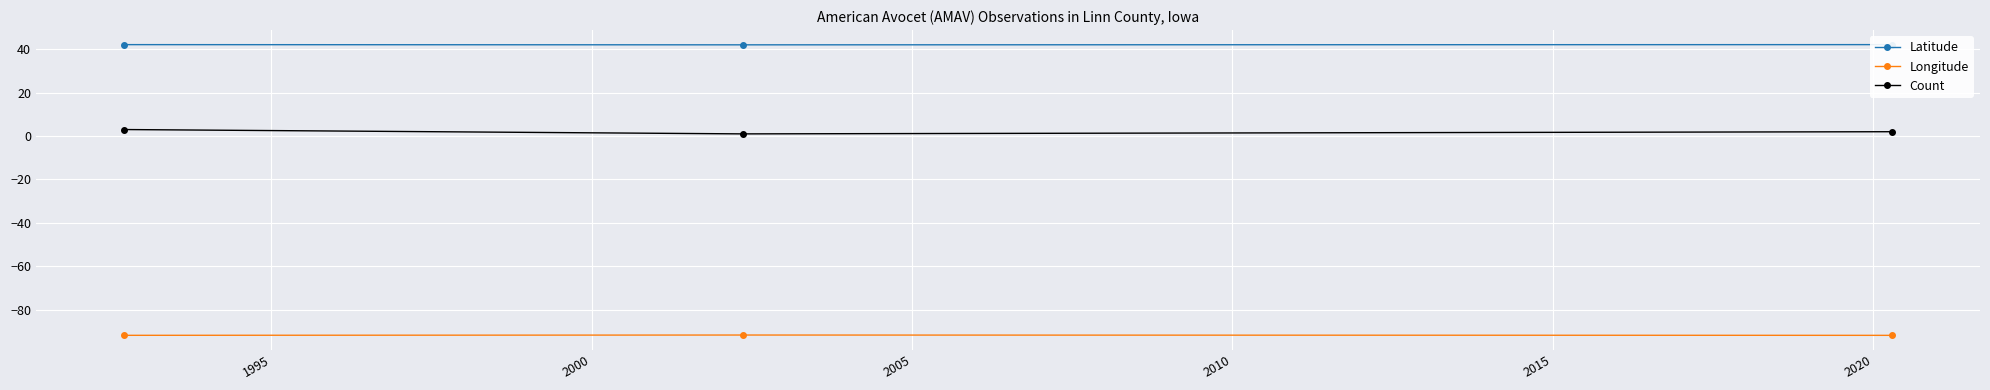

The value of Latitude at 2000 is 25.9. True or false?

False